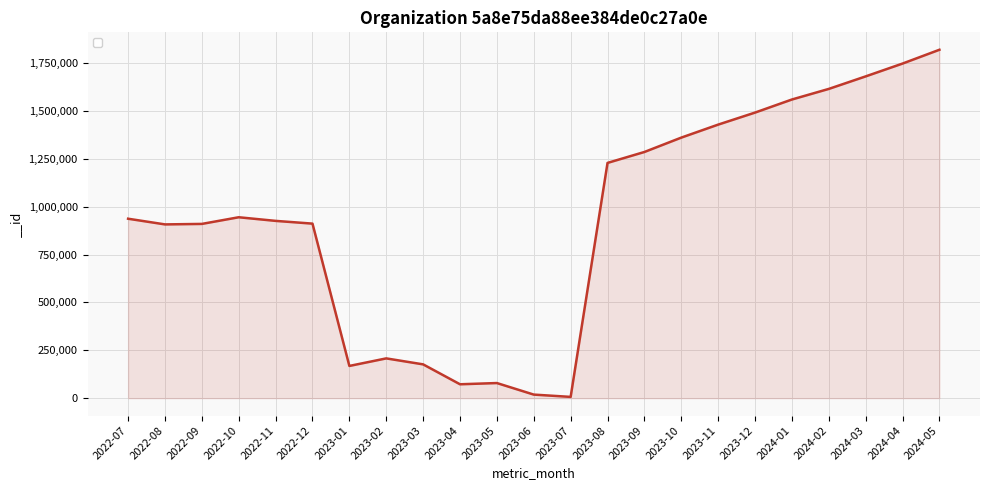

What is the difference between the maximum and minimum values?

1812642